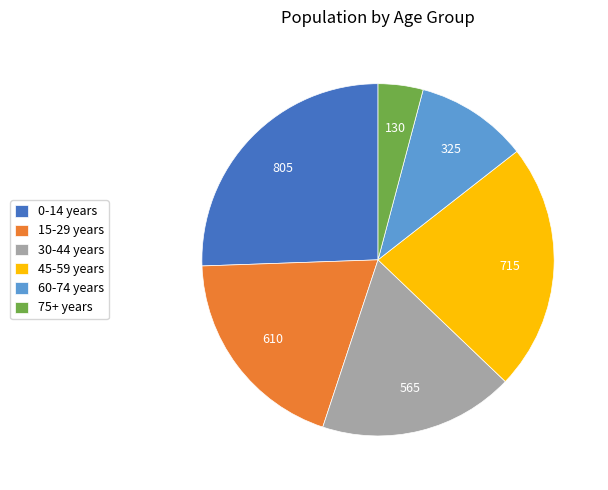

The 75+ years slice represents 16% of the pie. True or false?

False